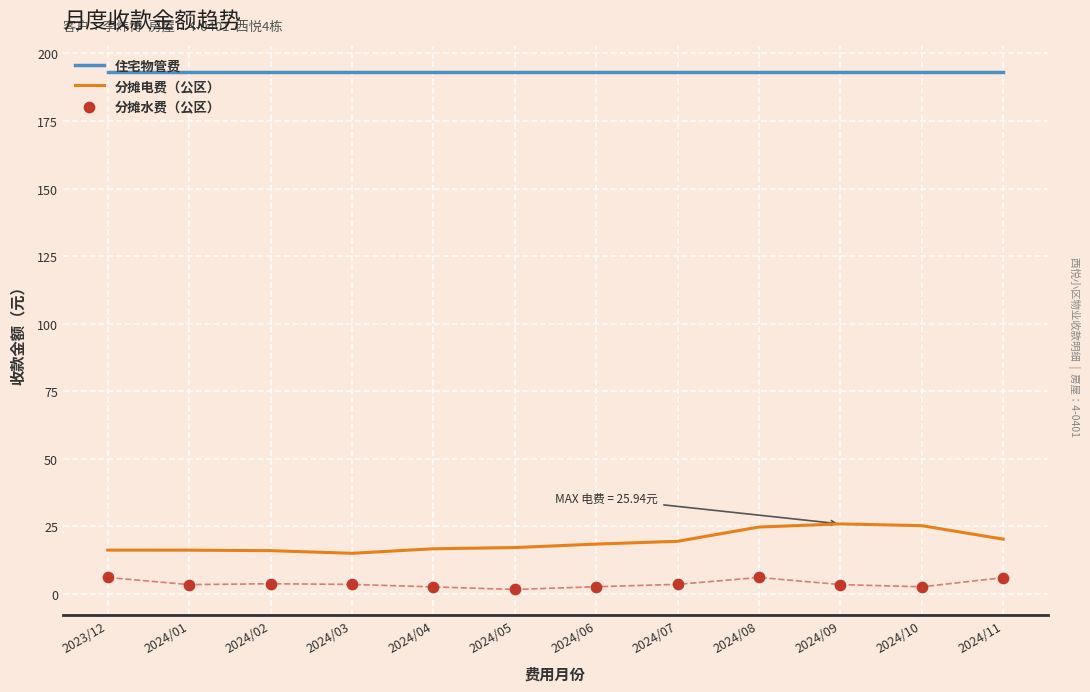

Which series reaches the maximum Y coordinate?

住宅物管费